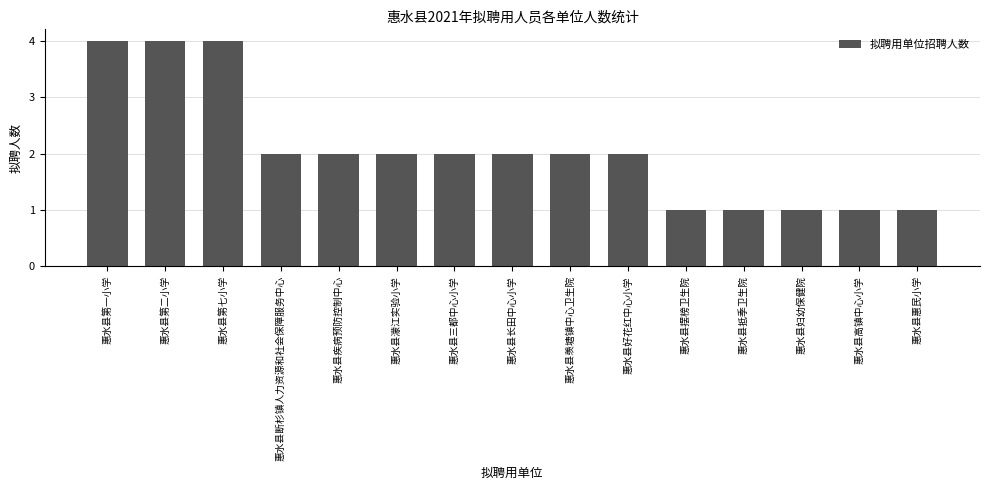

Are the bars horizontal?

No